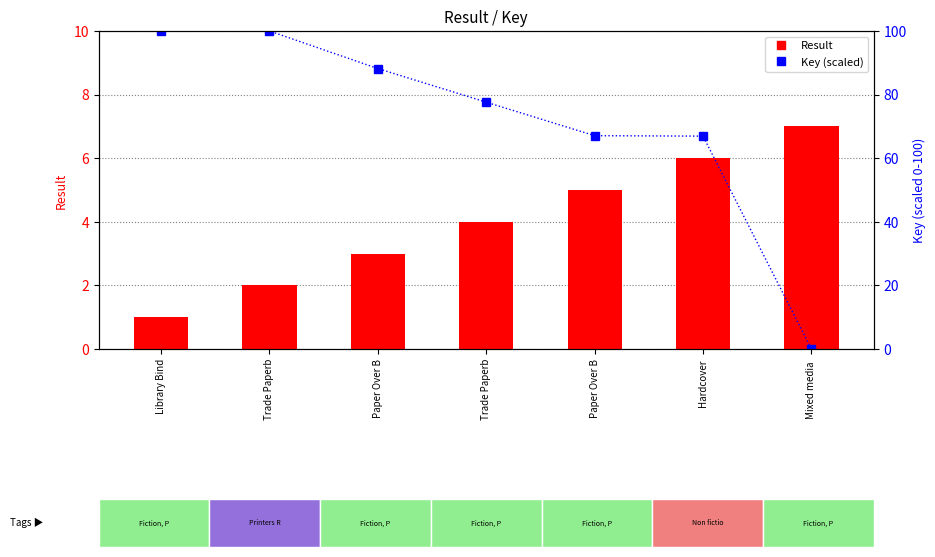

Rank the series at Library Bind from lowest to highest value.

Result, Key (scaled)